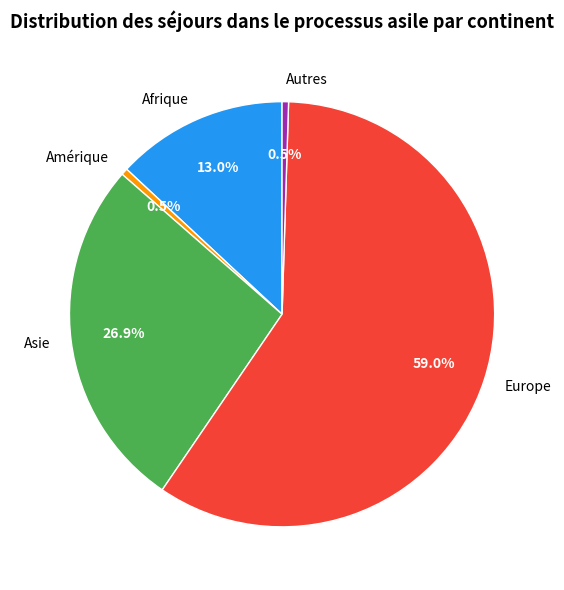

Is there a majority slice in this chart?

Yes